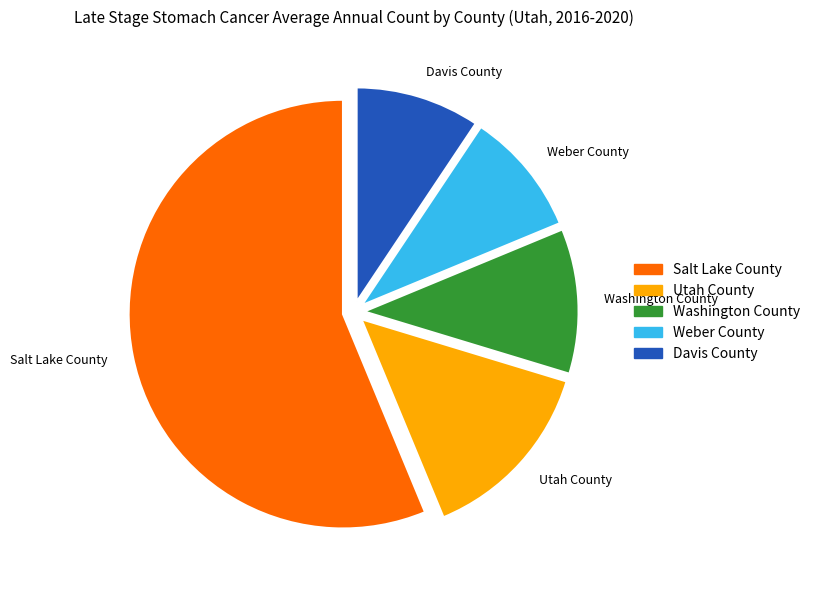

True or false: Weber County accounts for 9% of the total.

True